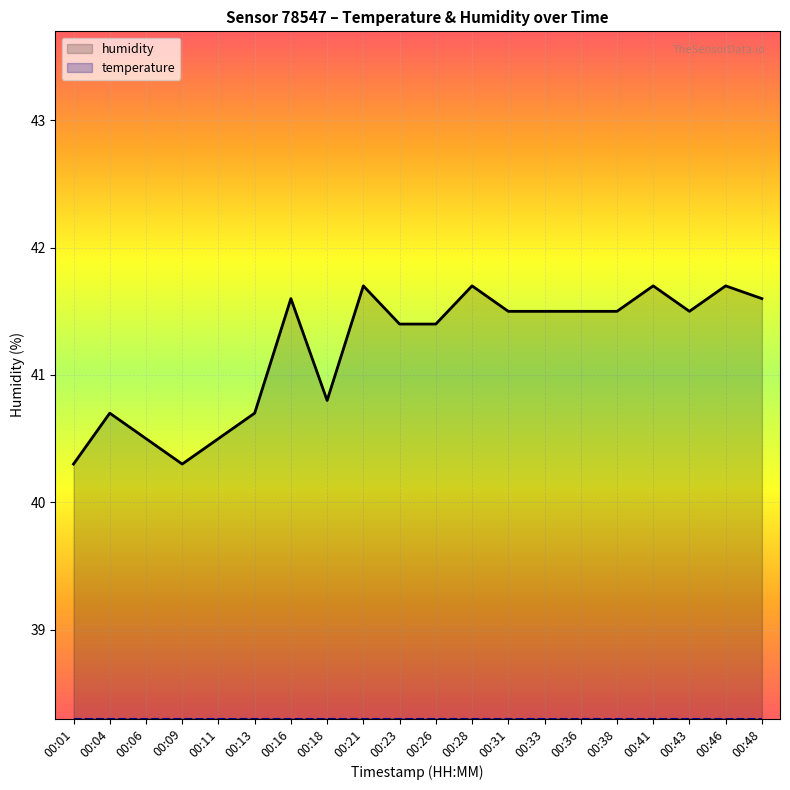

What are all the series names shown in the legend?

humidity, temperature